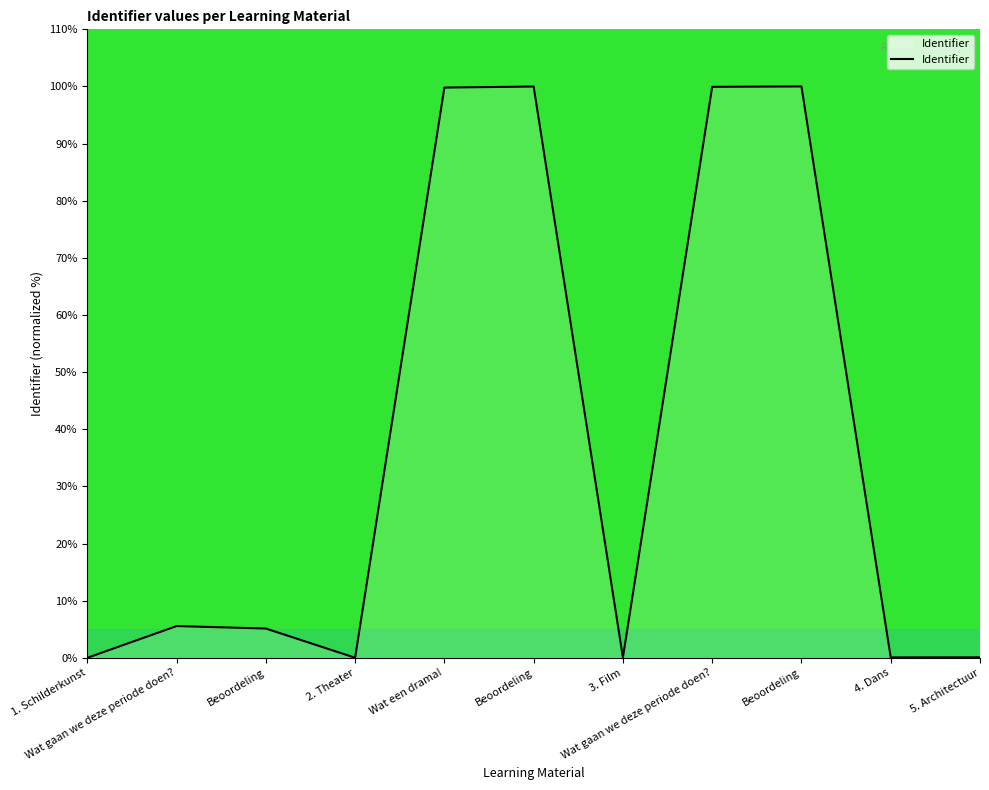

Which has a higher value, Beoordeling or 1. Schilderkunst?

Beoordeling